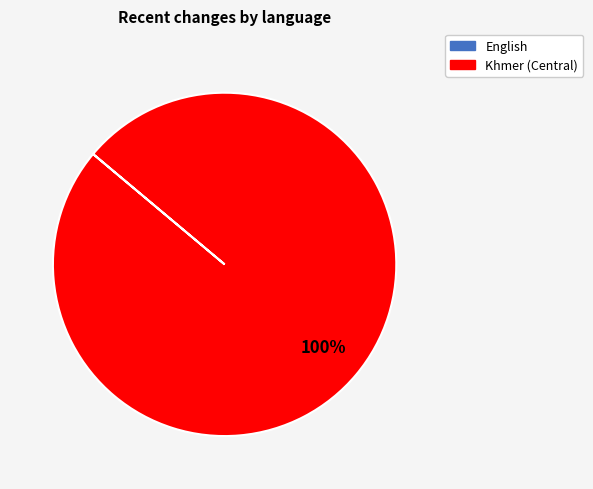

Does any single category account for the majority?

Yes